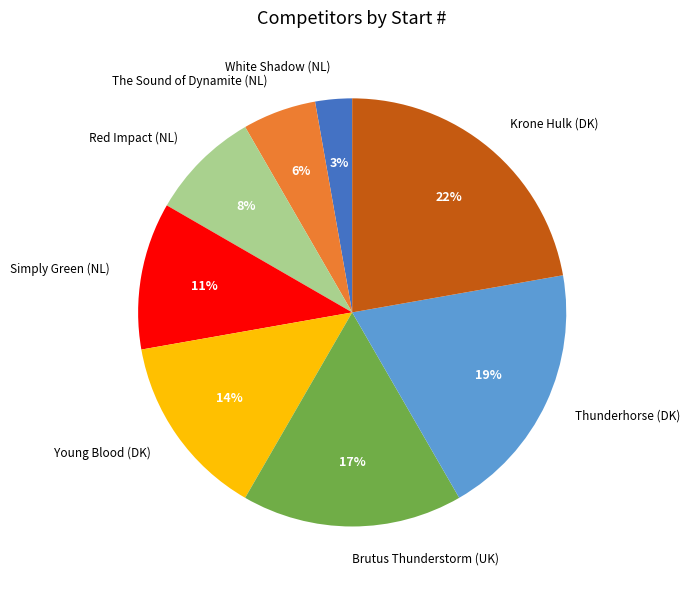

To the nearest percent, what is the average slice percentage?

12%